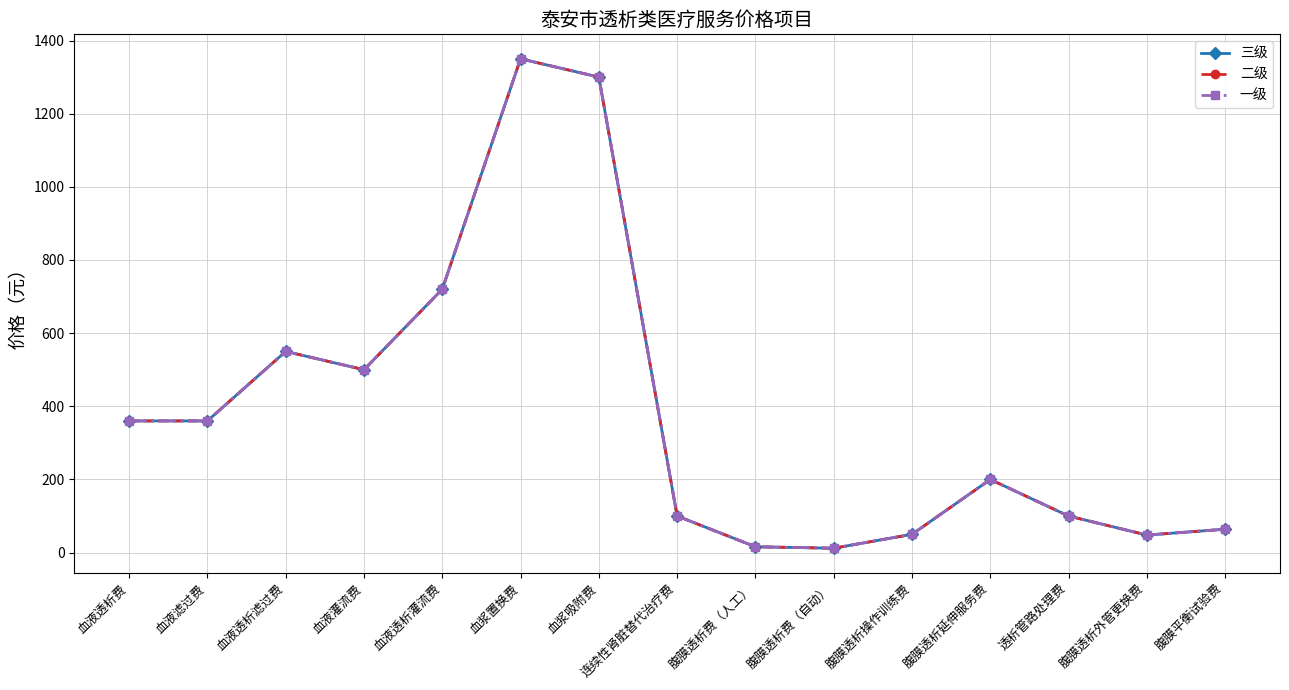

At which label is 三级 closest to 681?

血液透析灌流费